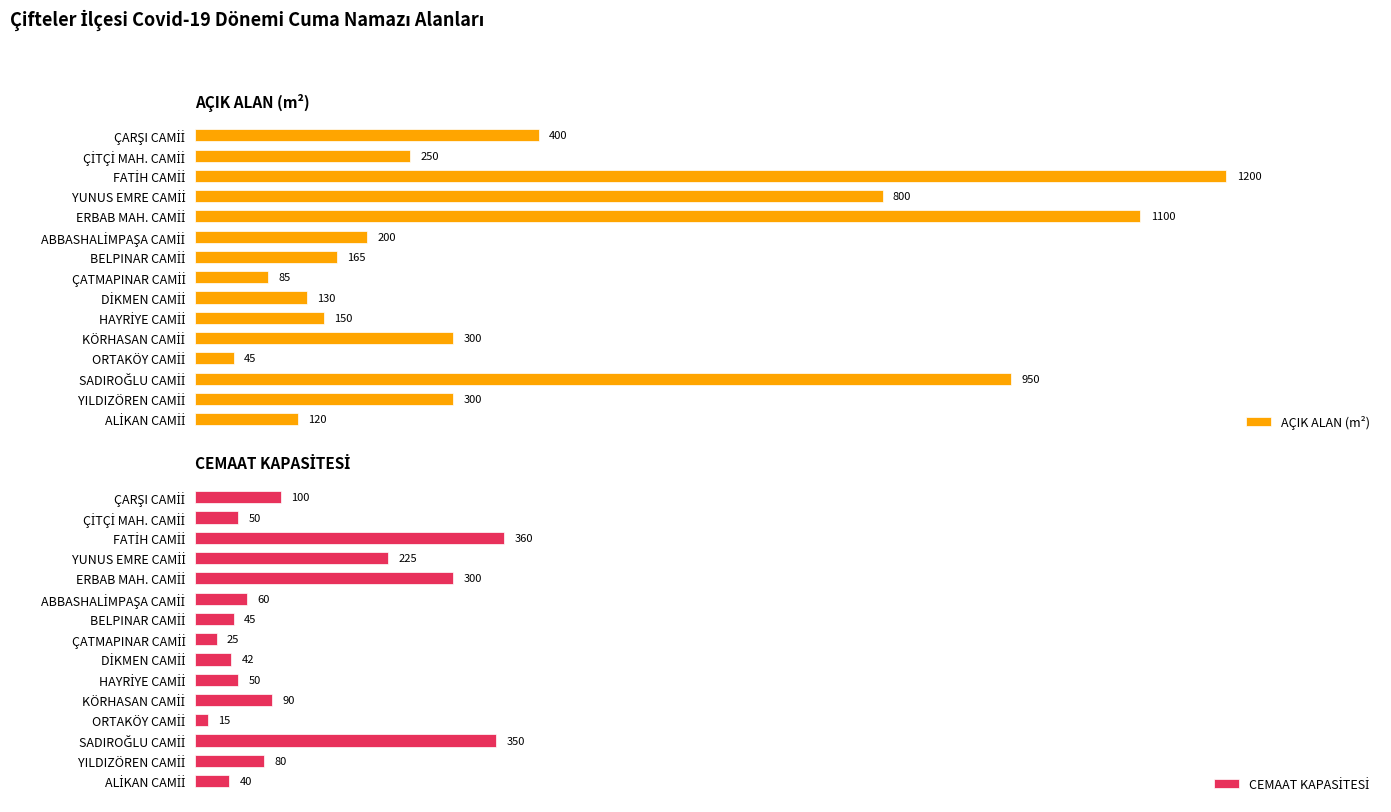

How many distinct data groups are displayed?

2